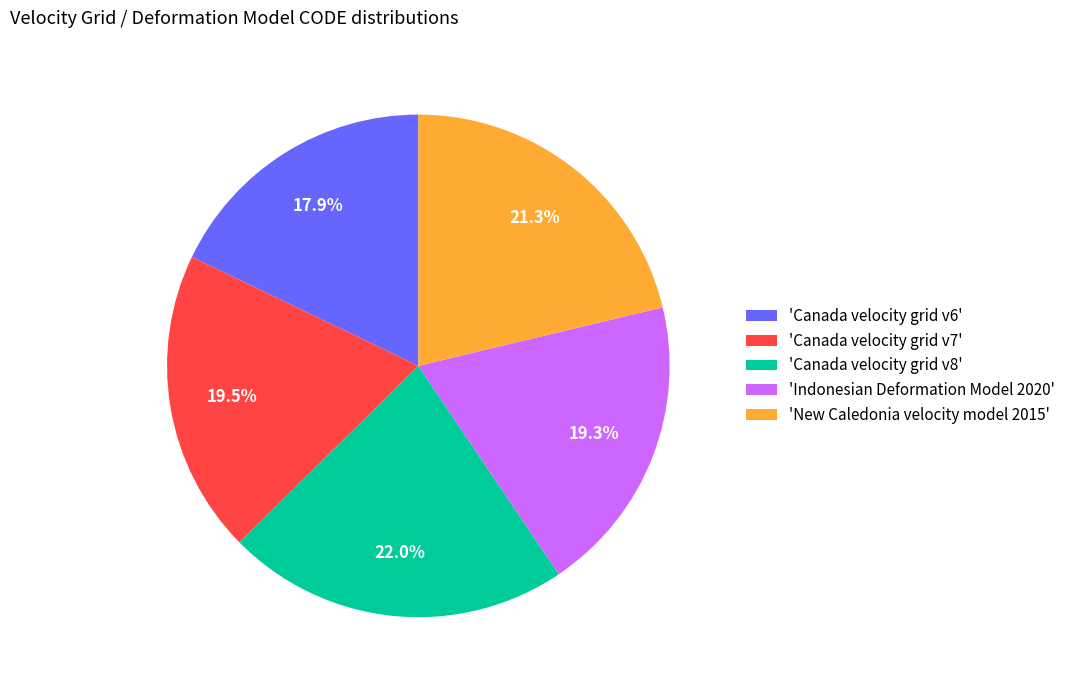

Count the number of slices in the pie.

5